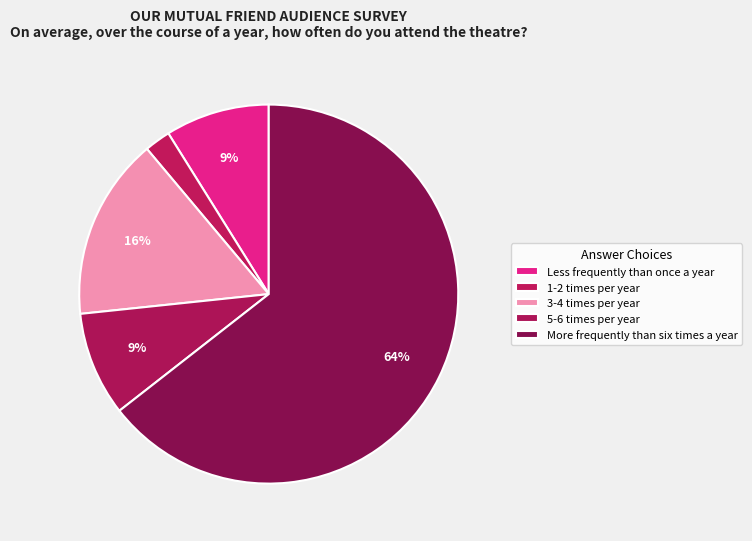

How many segments does this pie chart have?

5